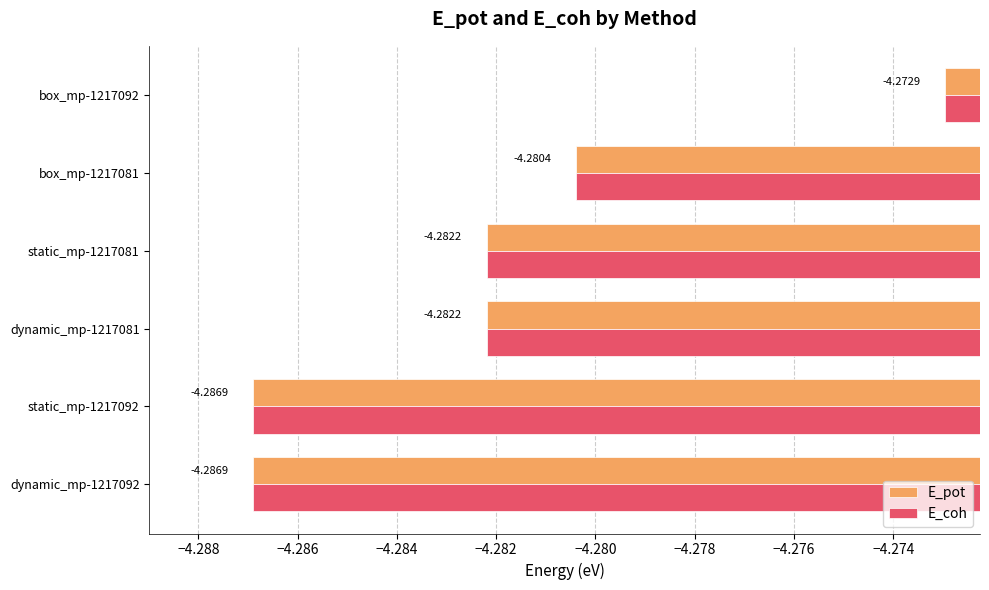

Is the value of E_pot at dynamic_mp-1217081 greater than the value of E_coh at box_mp-1217092?

No